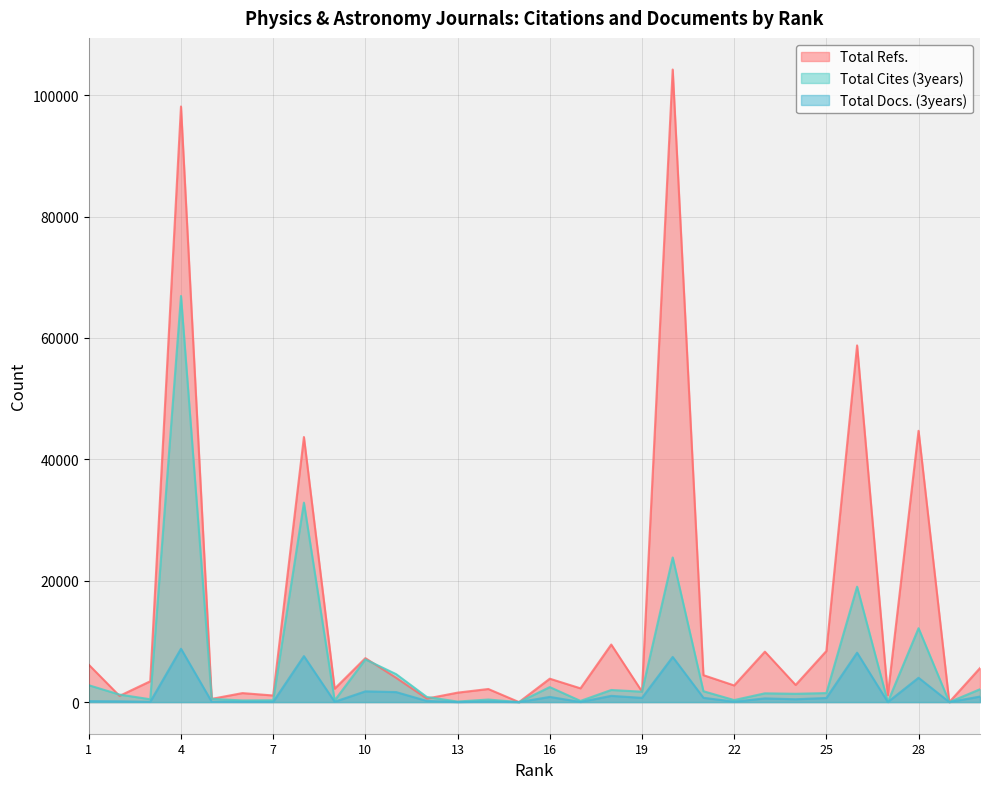

At which category does Total Refs. reach its first local valley?

2